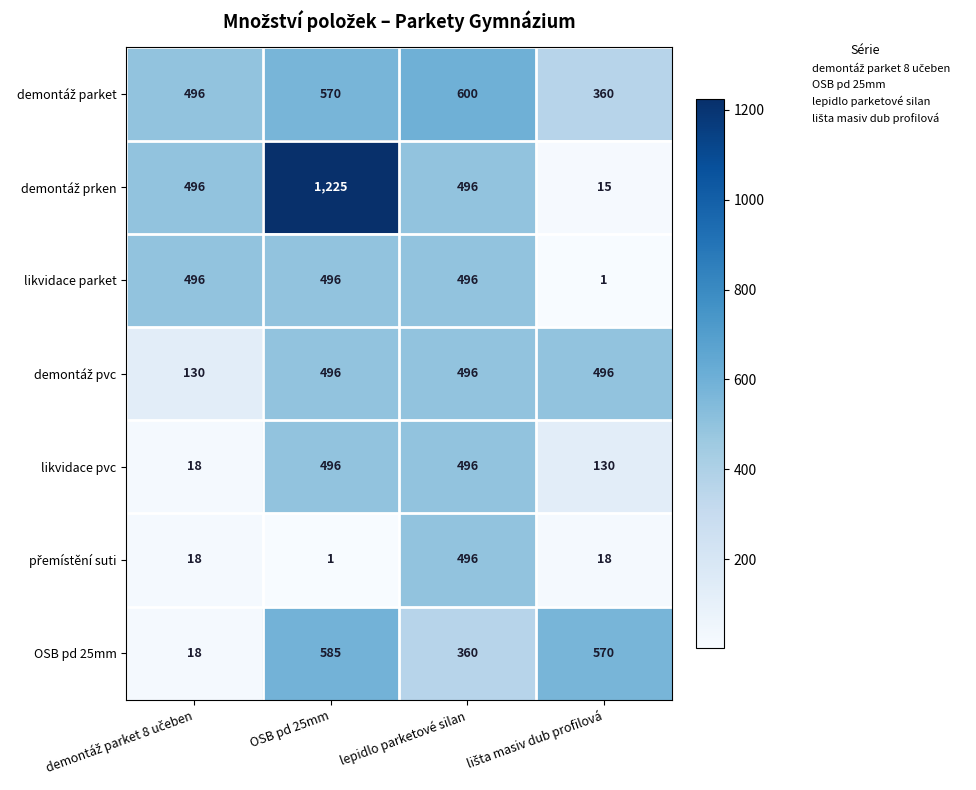

Which category has the highest value across all series?

OSB pd 25mm